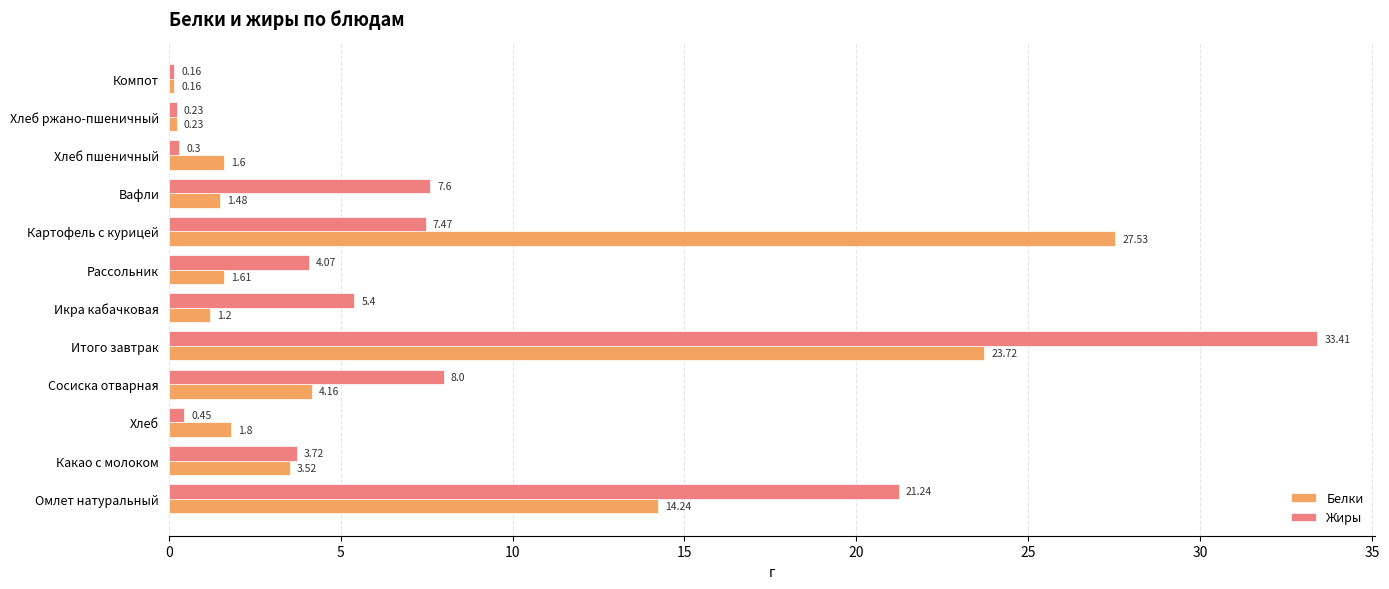

What is the average value of the Жиры series?

7.7